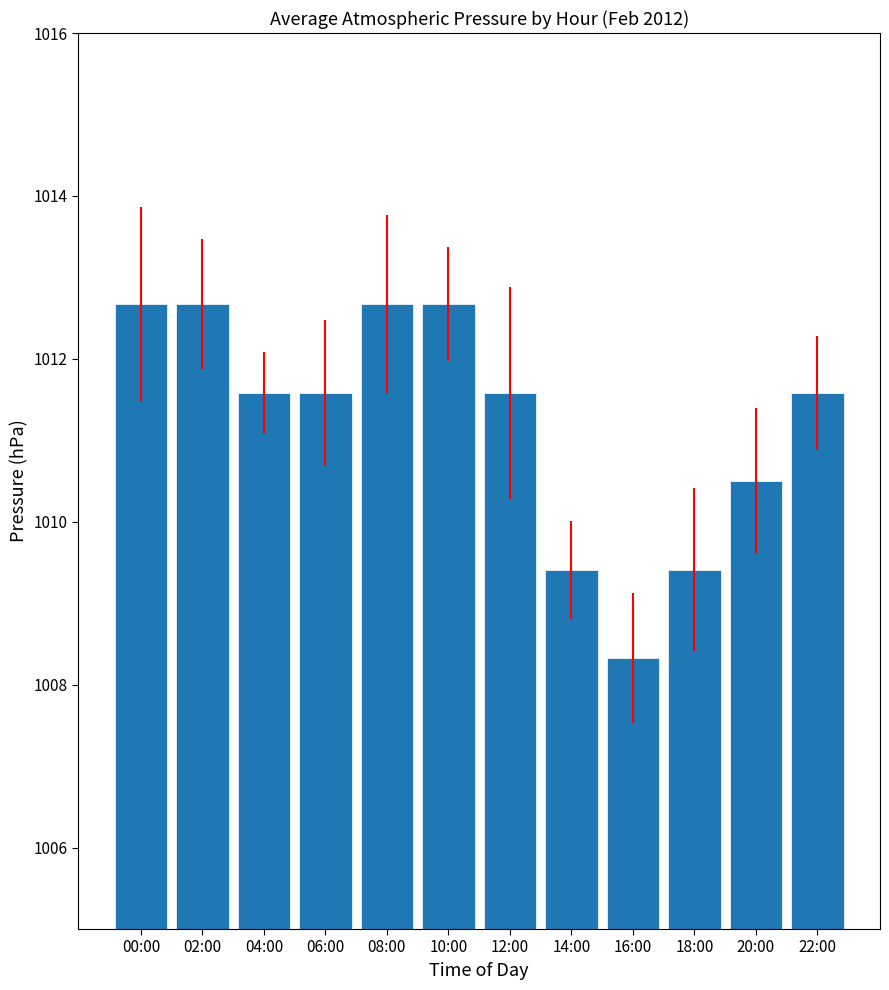

What is the maximum value shown in the chart?

1012.7